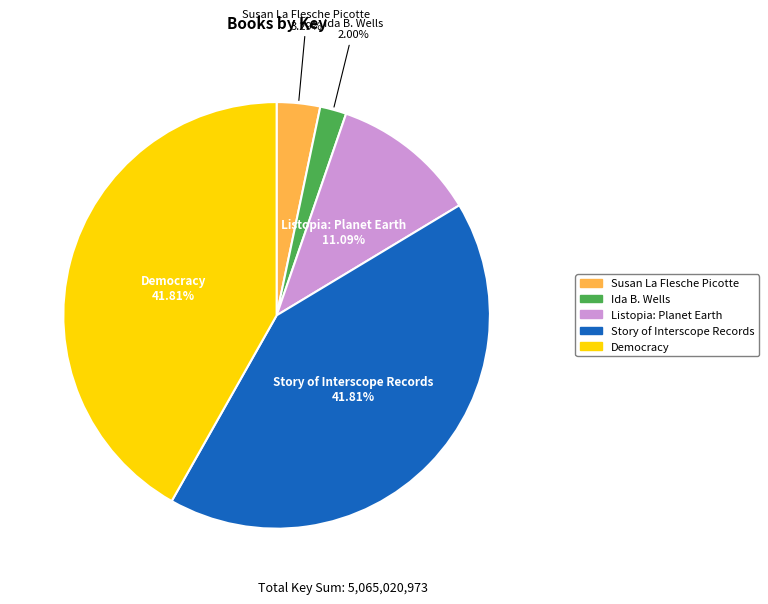

To the nearest percent, what is the difference between the largest and smallest slice percentages?

40%